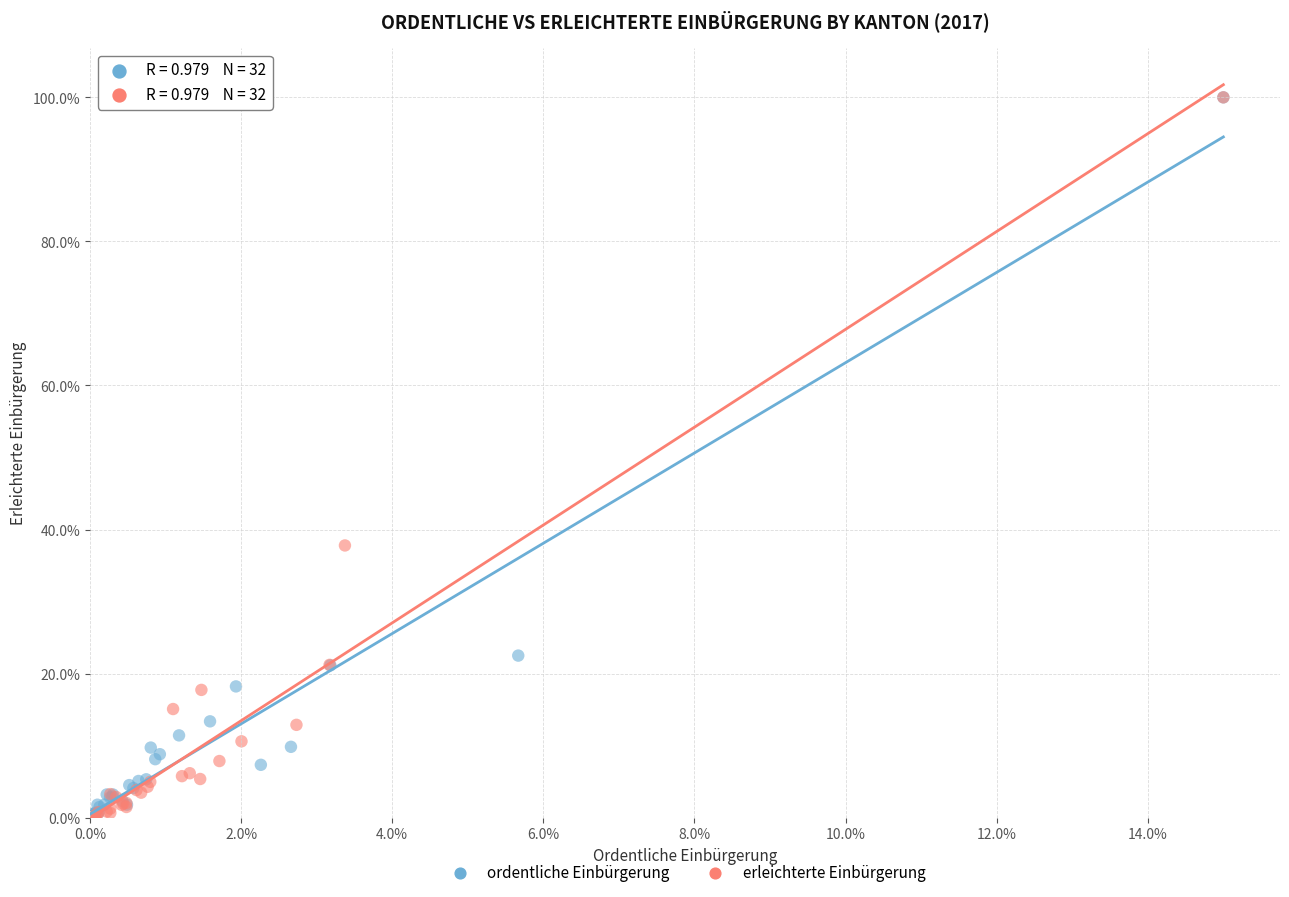

Which series has the widest spread of Y values?

erleichterte Einbürgerung